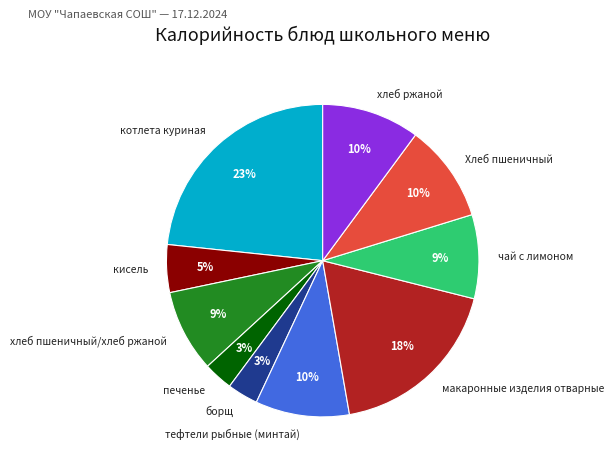

How many slices are in this pie chart?

10